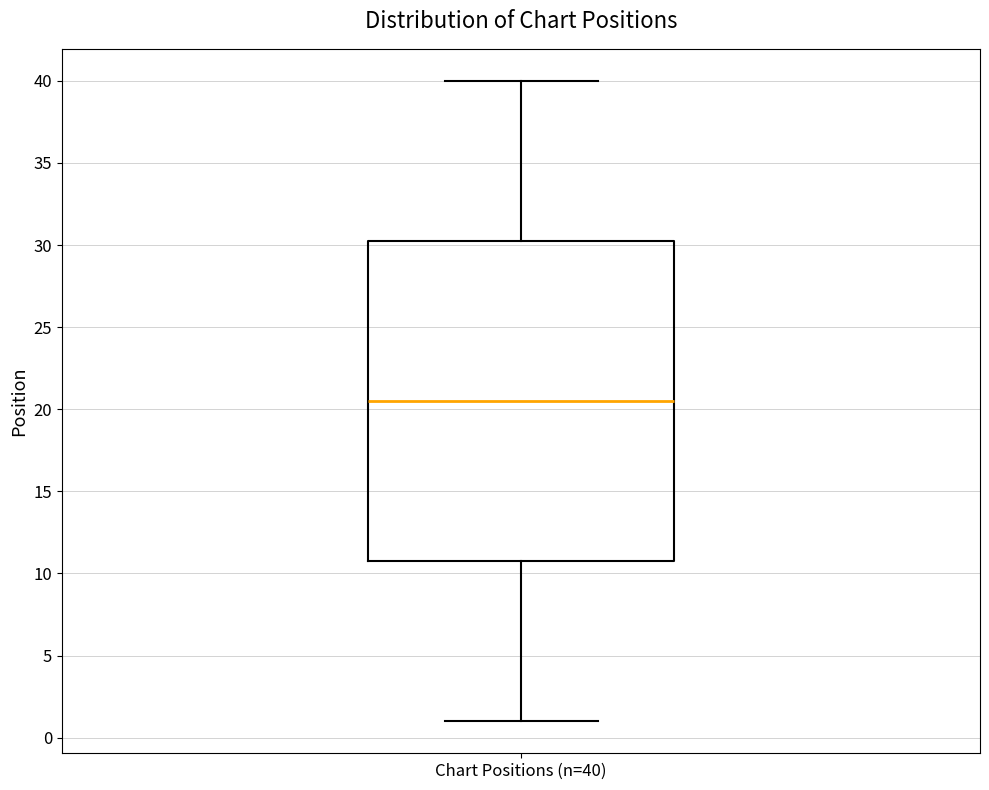

Where is the lower edge of the box for Chart Positions (n=40) on the y-axis? The values are not printed on the chart, so give them approximately, as read against the axis.

11.0